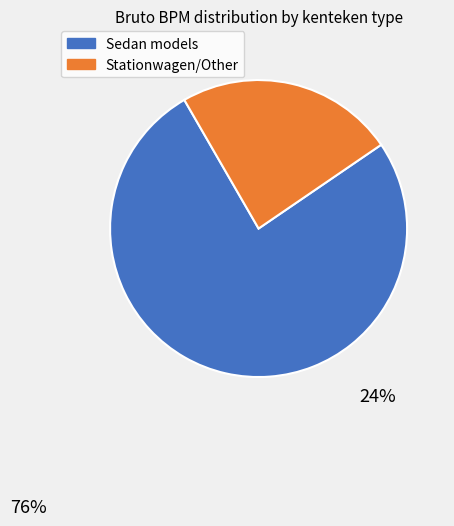

Is there any slice that represents more than half of the pie?

Yes